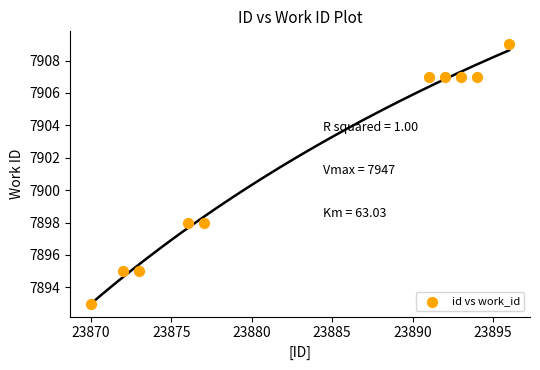

What is the range of Y values (max minus min)?

16